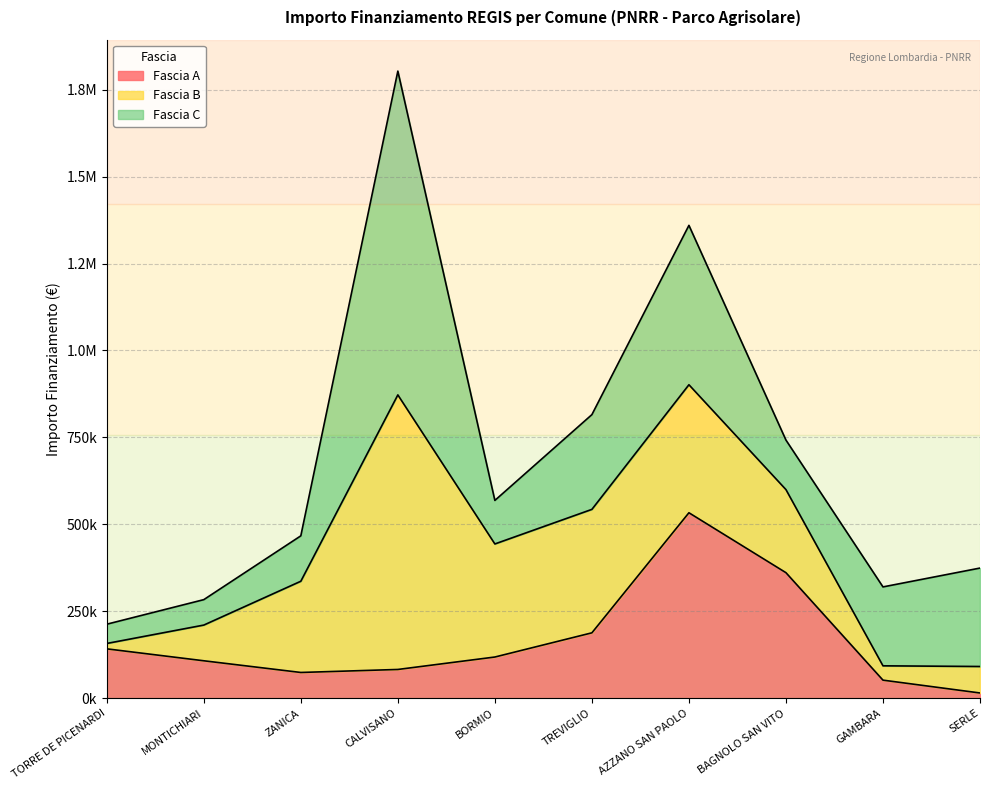

The value of Fascia A at AZZANO SAN PAOLO is 533520.0. True or false?

True